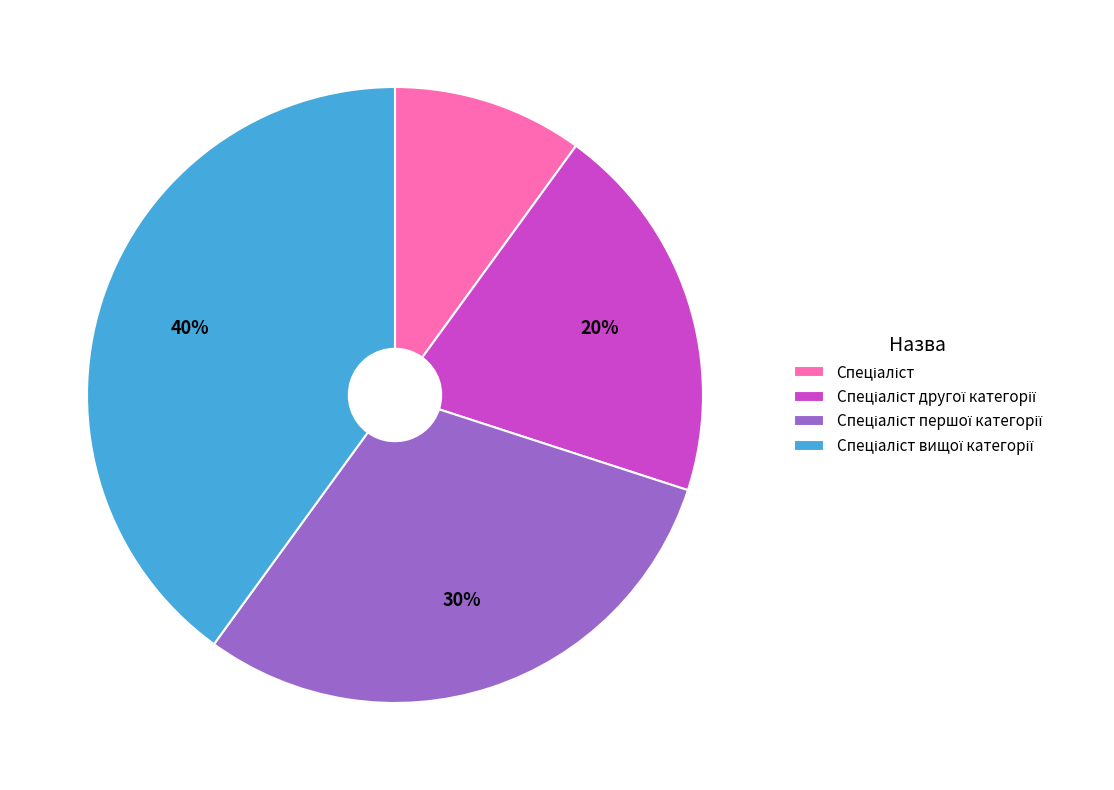

Does any single category account for the majority?

No